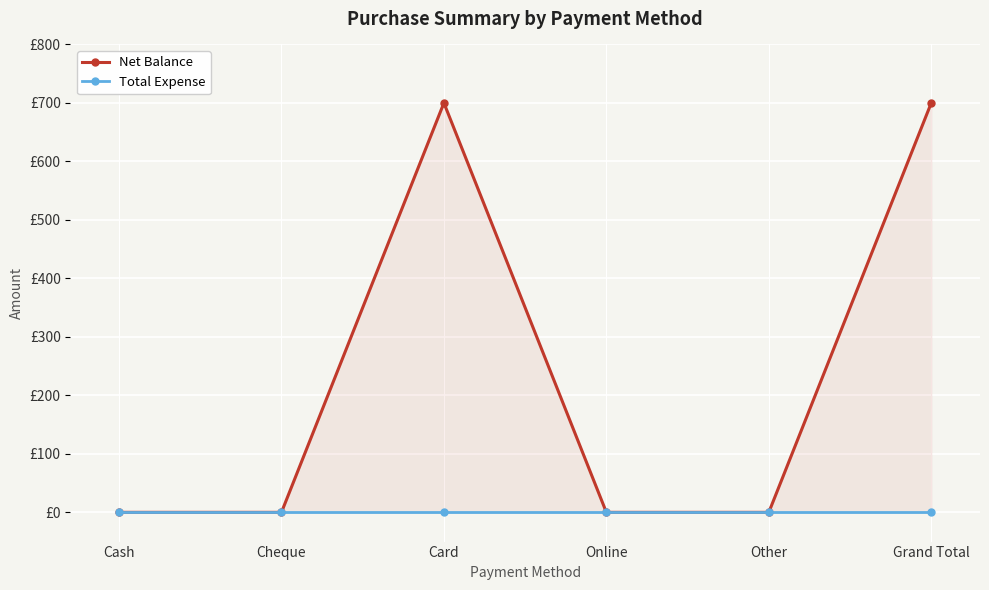

How many lines are shown in the chart?

2